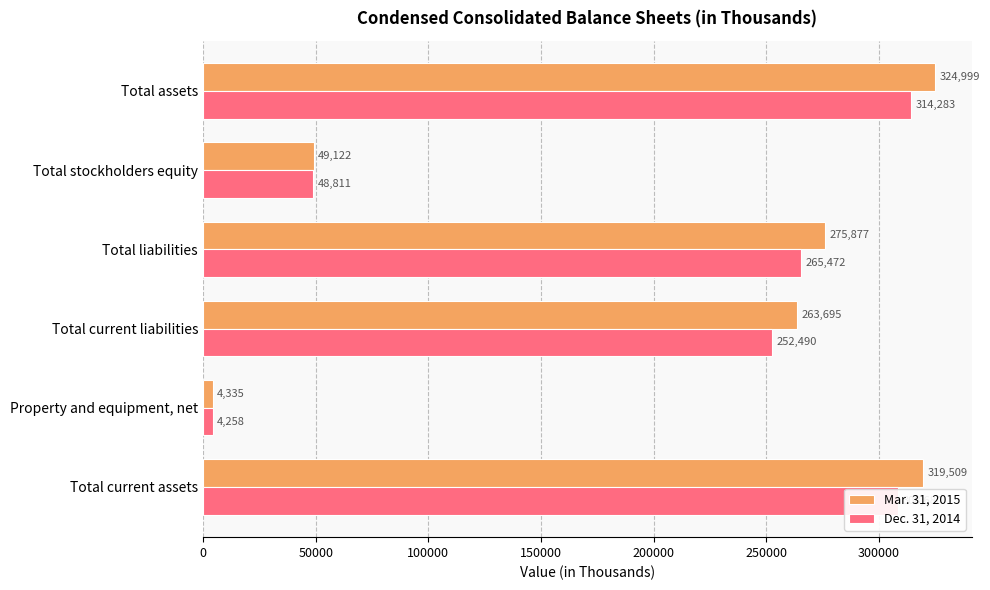

Count the number of categories in the chart.

6